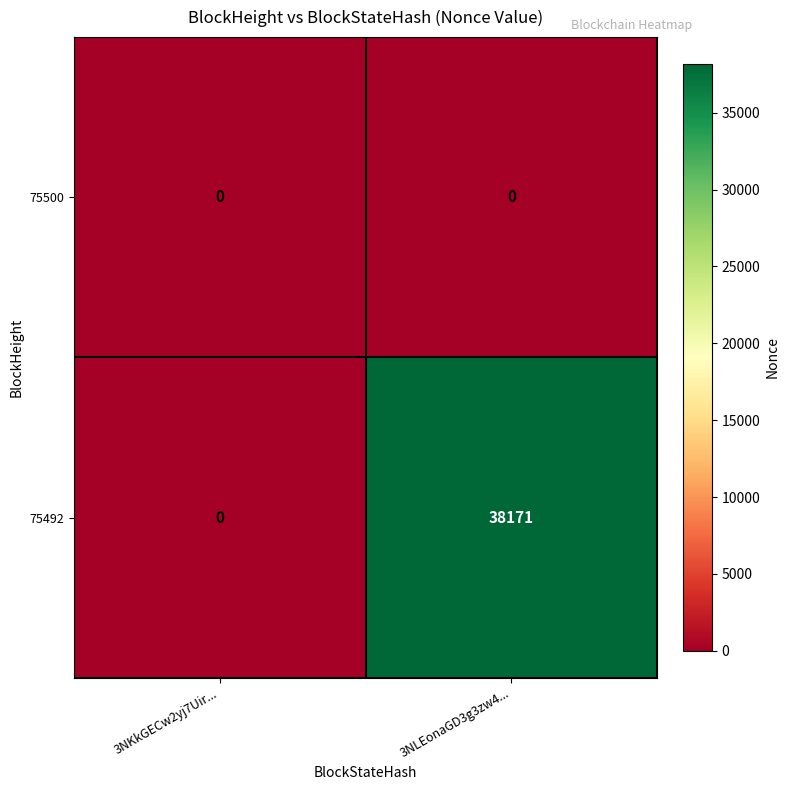

Between 3NKkGECw2yj7Uir... and 3NLEonaGD3g3zw4..., which series saw the biggest shift?

75492